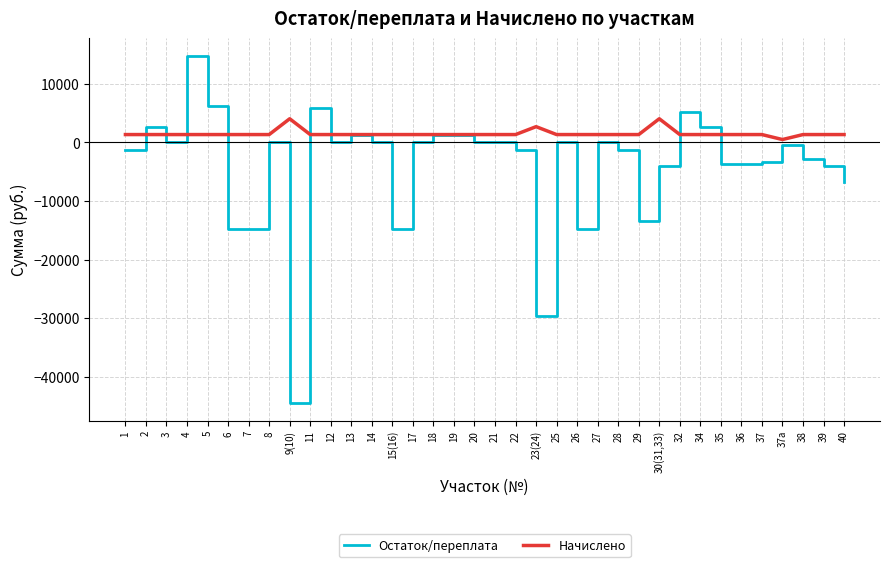

Which series has the largest range (max minus min)?

Остаток/переплата